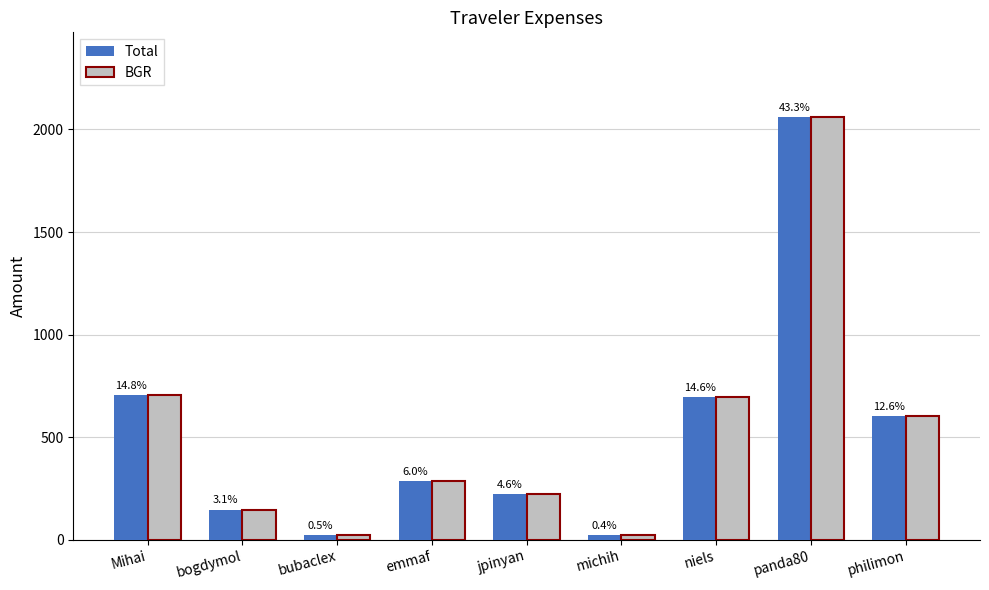

Is it true that Total equals 703.6 at Mihai?

True